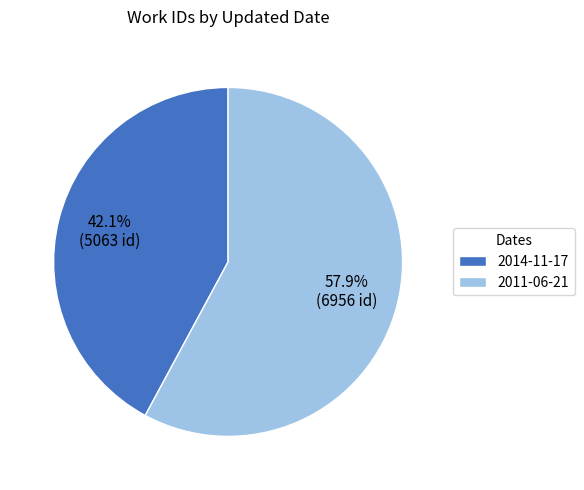

Is 2014-11-17 the majority of the pie?

No